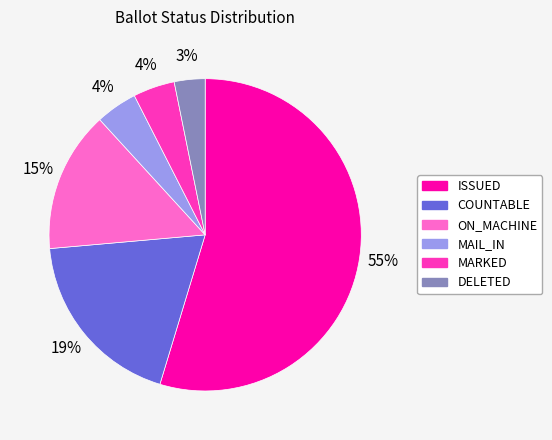

Between COUNTABLE and MAIL_IN, which is larger?

COUNTABLE